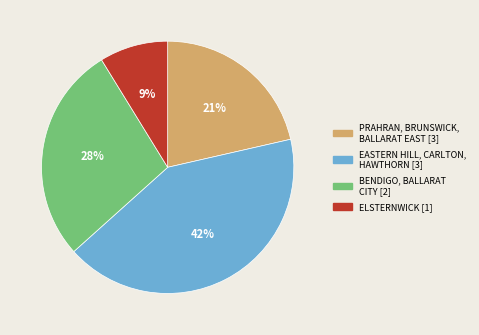

To the nearest percent, what is the difference between the largest and smallest slice percentages?

33%